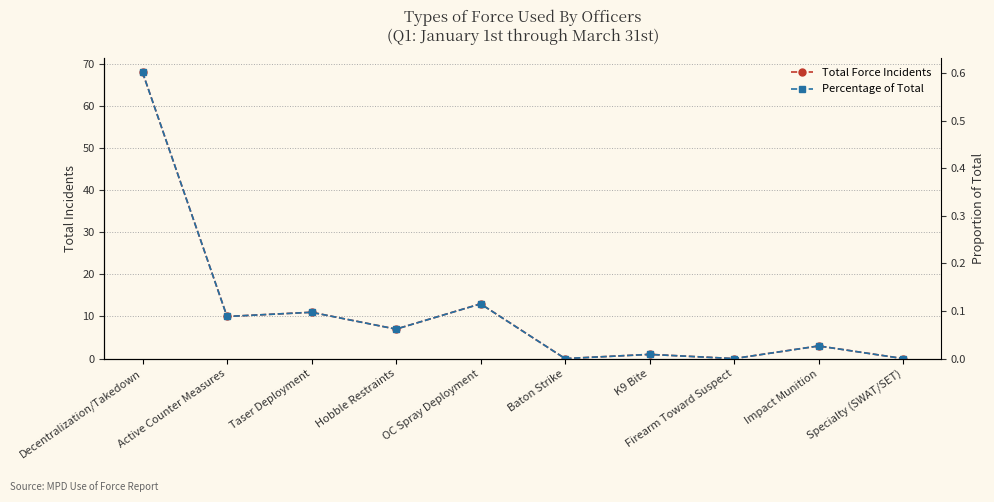

At which category does the chart reach its minimum across all series?

Baton Strike